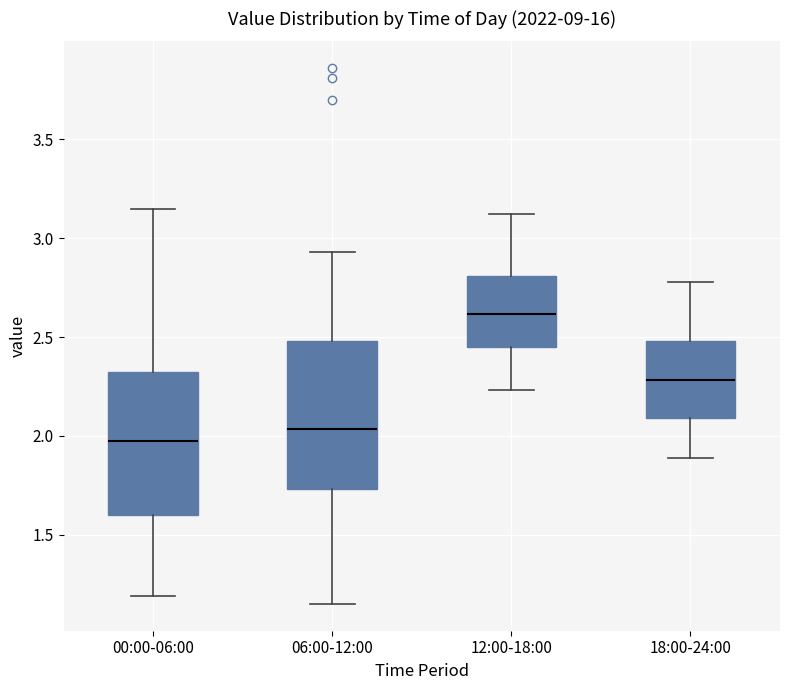

Where is the lower edge of the box for 00:00-06:00 on the y-axis? The values are not printed on the chart, so give them approximately, as read against the axis.

1.60